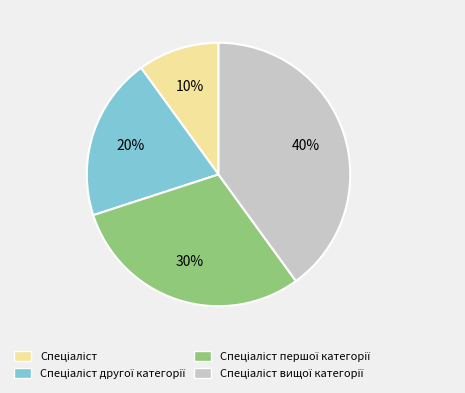

To the nearest percent, what is the average slice percentage?

25%